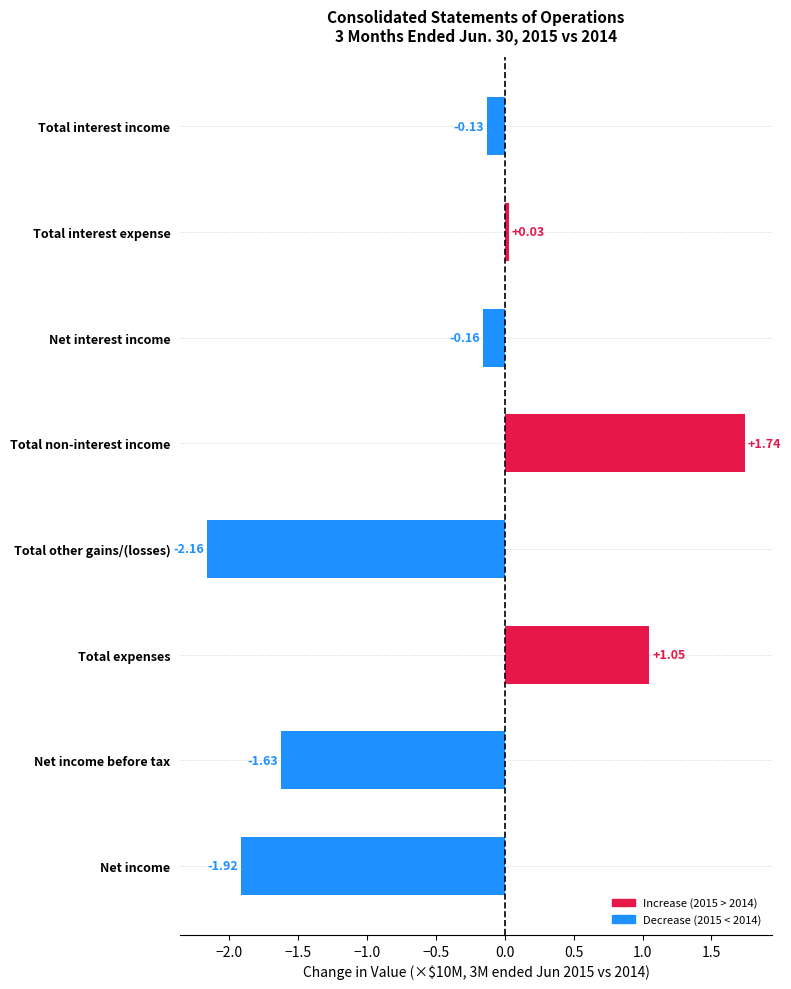

Does the chart contain any negative values?

Yes